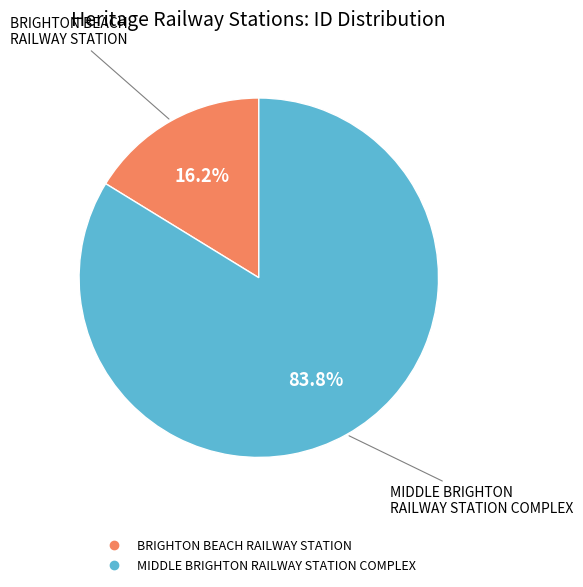

Rank the categories by value from lowest to highest.

BRIGHTON BEACH RAILWAY STATION, MIDDLE BRIGHTON RAILWAY STATION COMPLEX